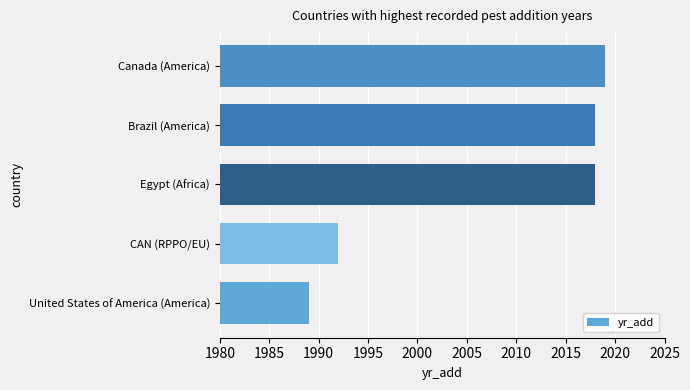

What is the sum of all values?

10036